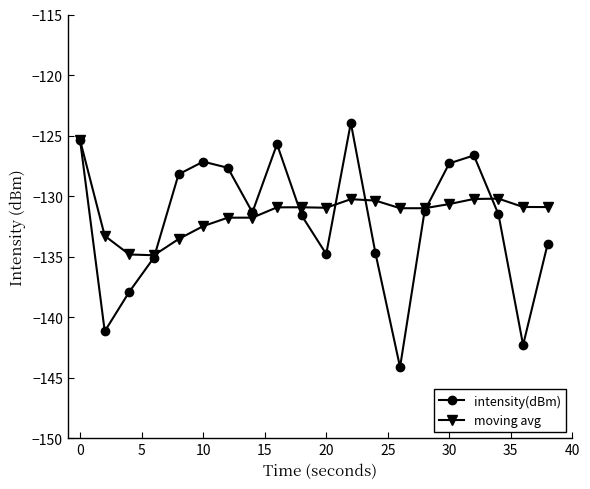

What is the lowest value of the intensity(dBm) series?

-144.1